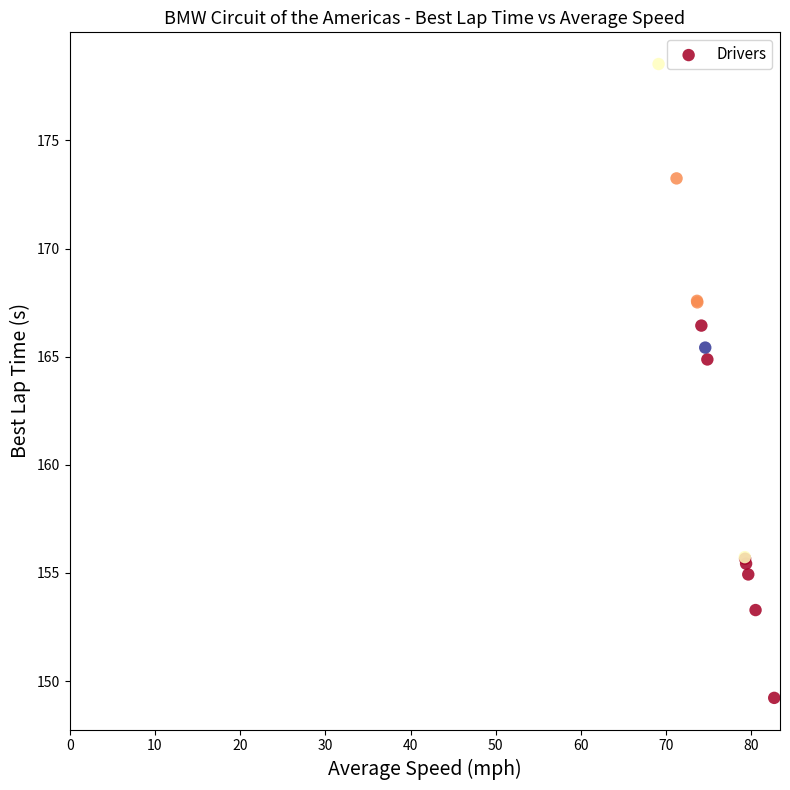

What Y value in the scatter plot is closest to 163?

164.9